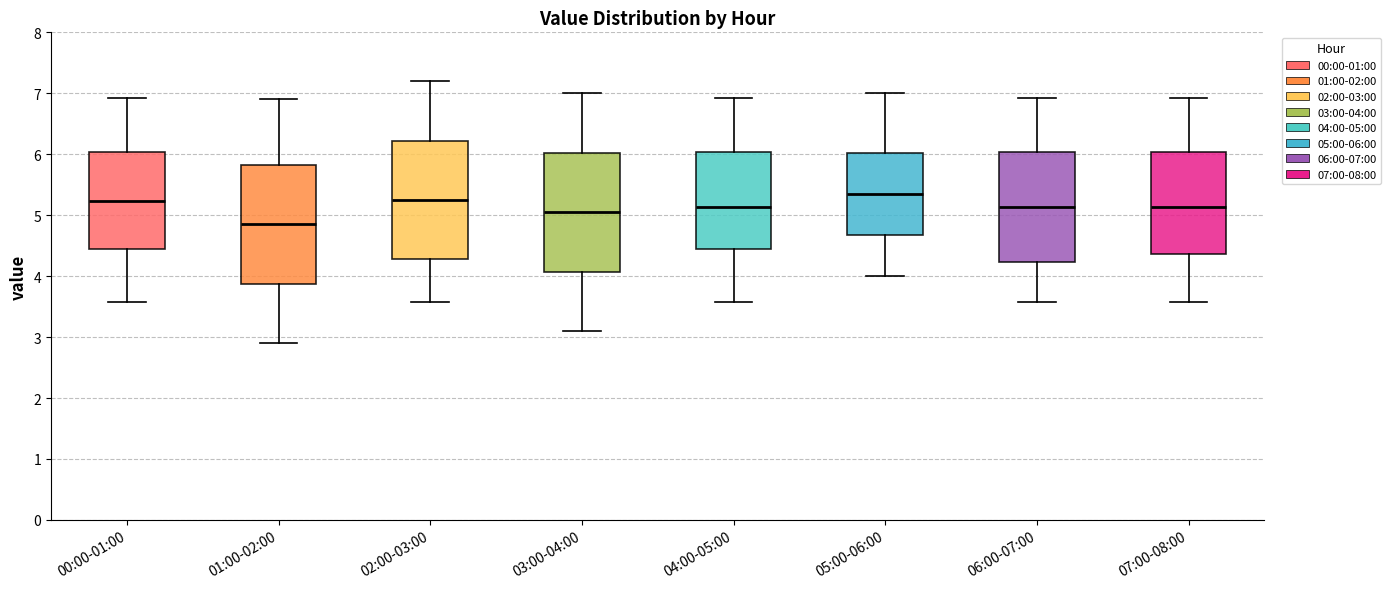

Where does the lower whisker of the box for 07:00-08:00 end on the y-axis? The values are not printed on the chart, so give them approximately, as read against the axis.

3.6